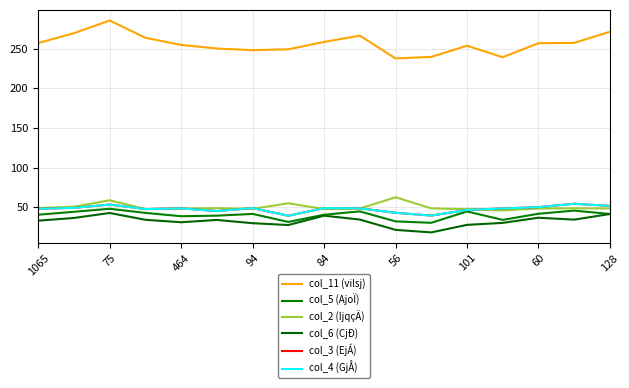

What is the difference between the second highest and minimum values in the col_5 (AjoÏ) series?

15.4